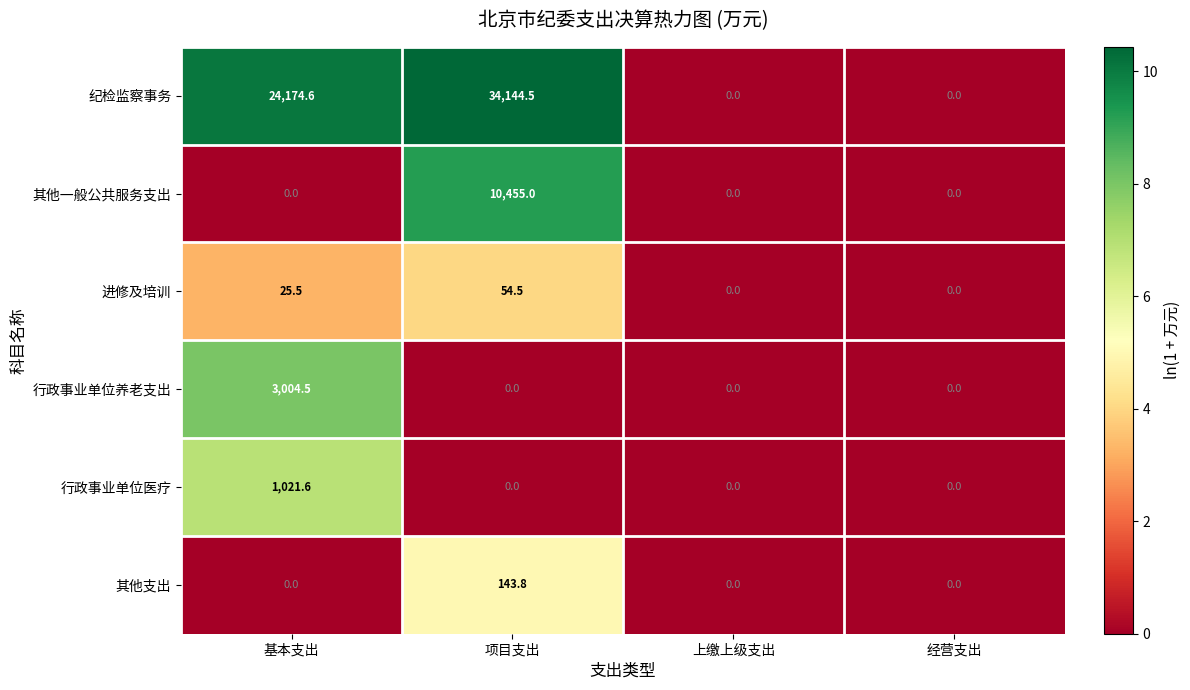

At how many categories does at least one series exceed 4?

2